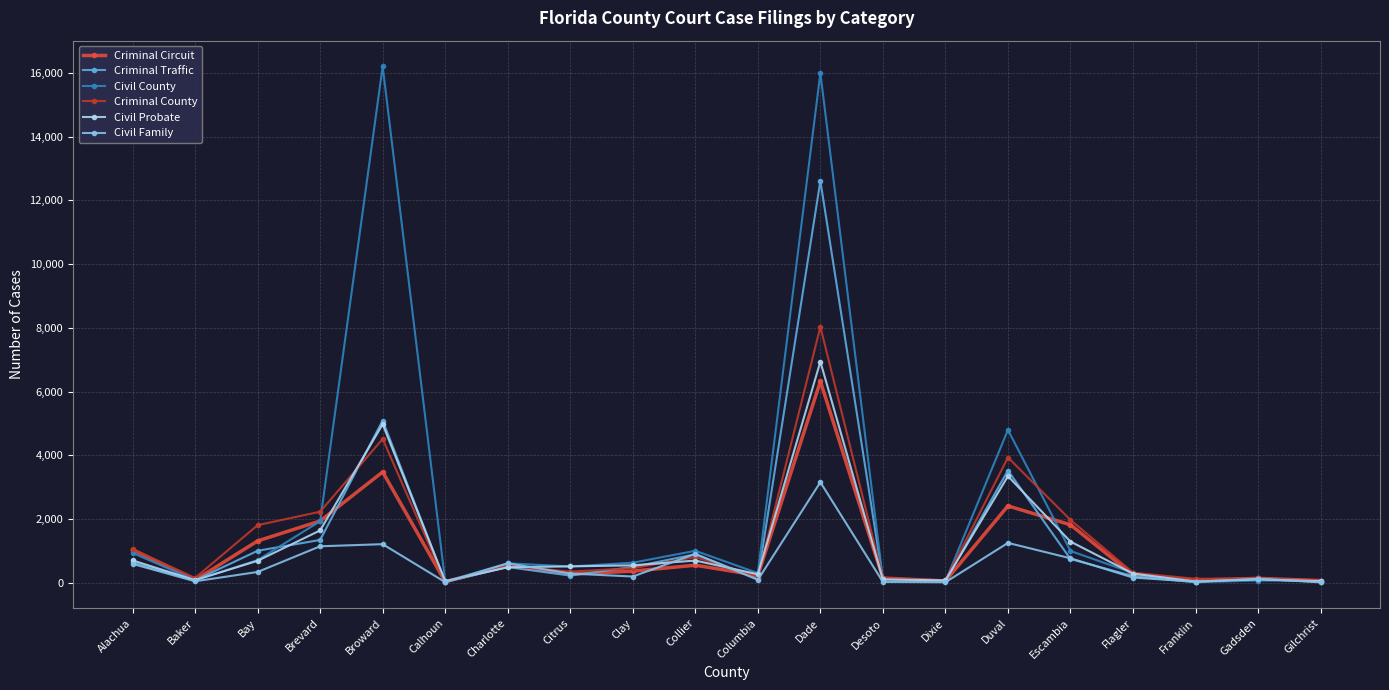

What is the label of the 18th point from the right?

Bay